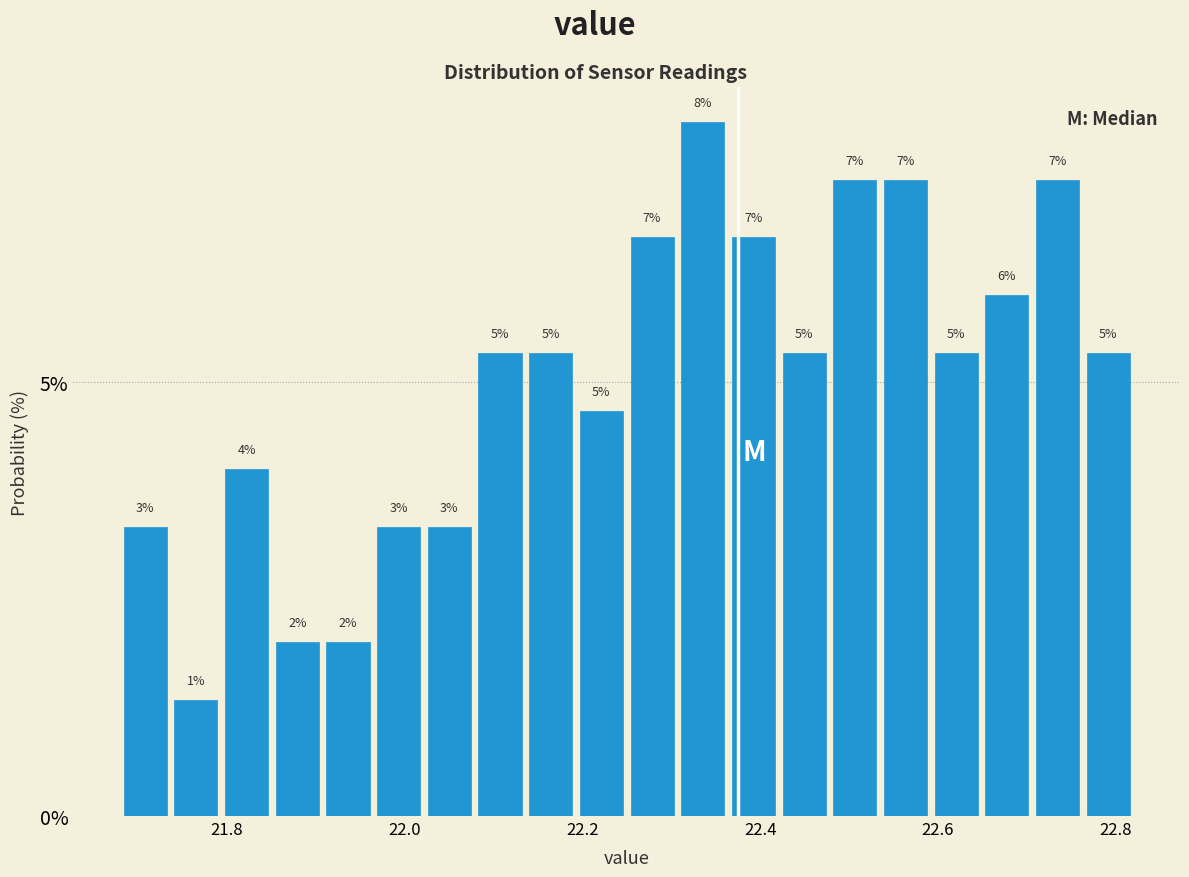

Around what value on the x-axis is the tallest bar? Give the approximate position of its centre, as read against the axis.

22.34